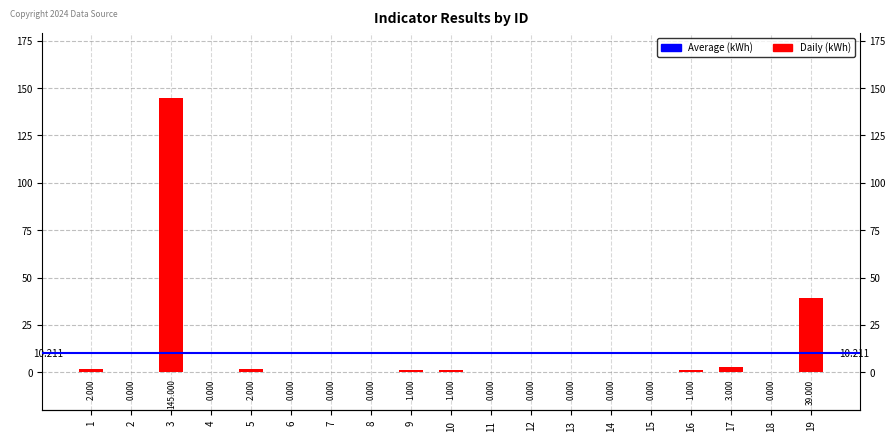

The chart shows a value of -48 at 6. True or false?

False